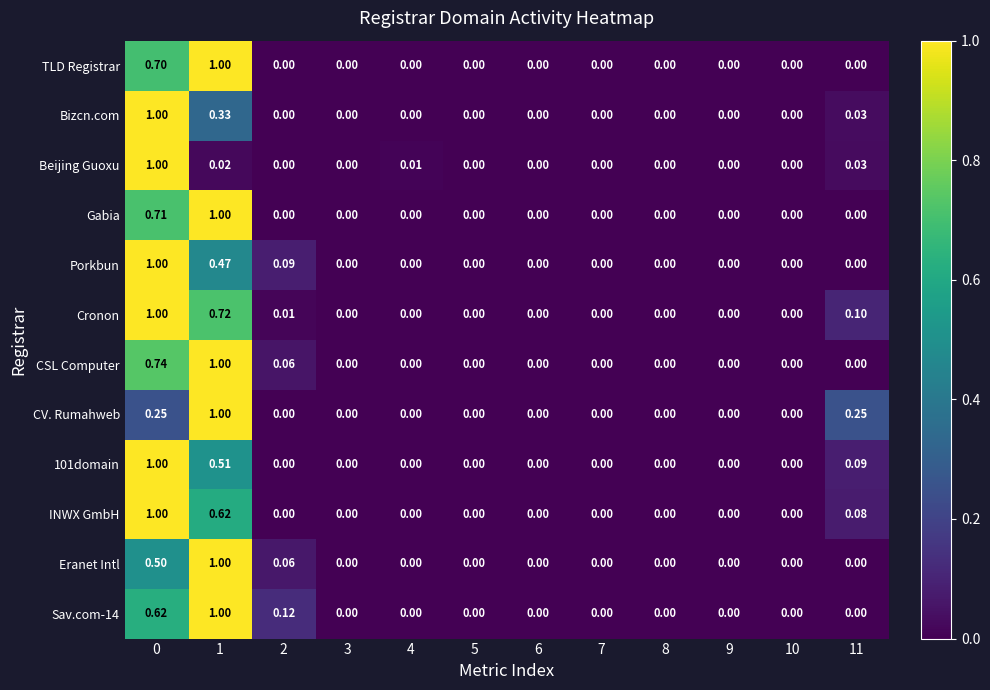

Which series has the largest total across all categories?

Cronon